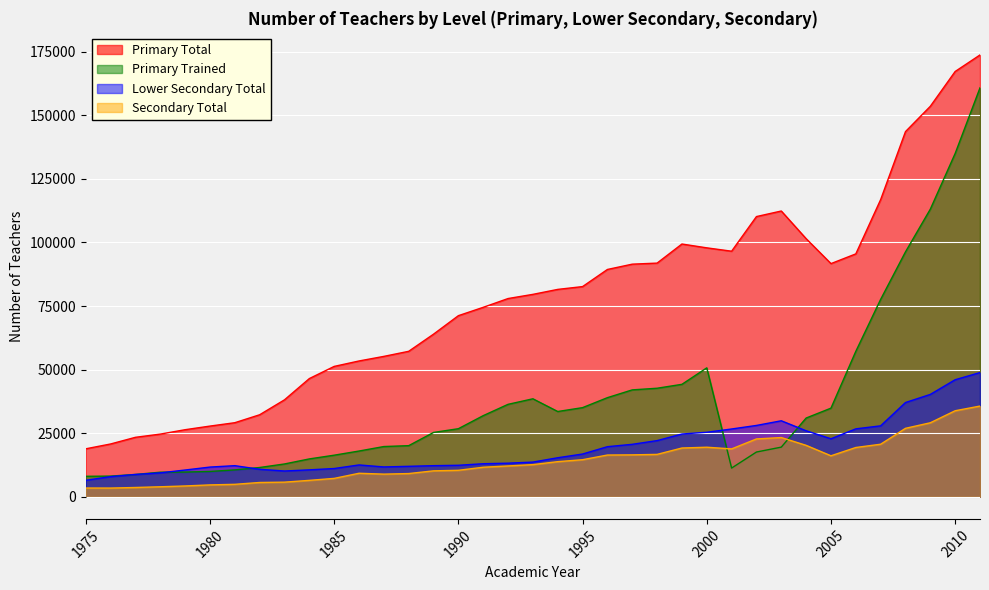

How many interior local valleys does the Primary Trained series have?

2